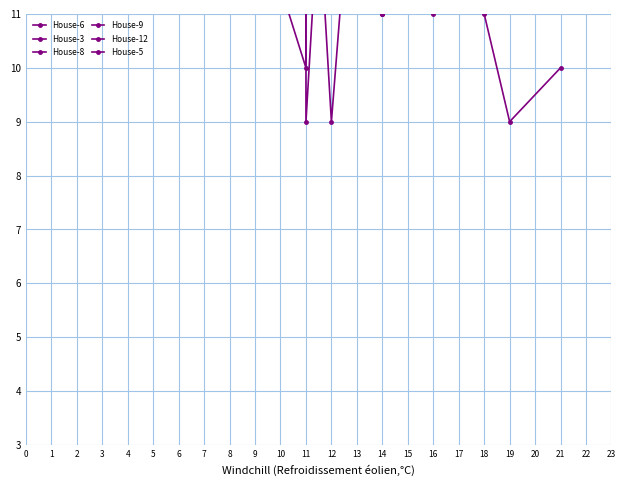

Does the chart display data point markers on the line(s)?

Yes